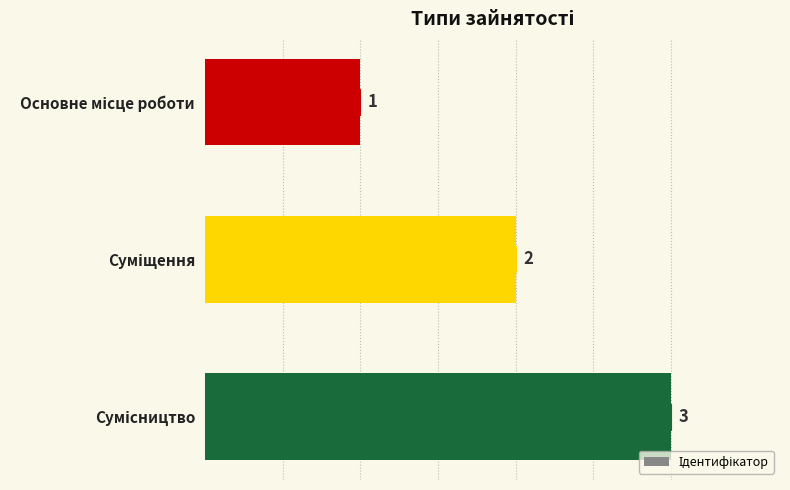

Between Сумісництво and Основне місце роботи, which is larger?

Сумісництво